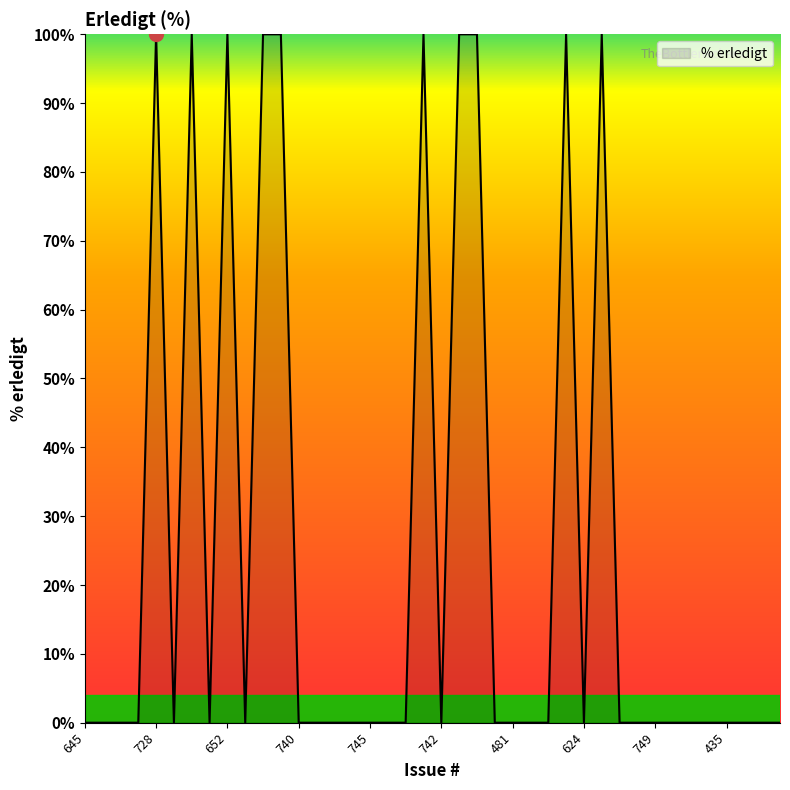

Reading left to right, extract all data points from this chart.

0	0	0	0	100	0	100	0	100	0	100	100	0	0	0	0	0	0	0	100	0	100	100	0	0	0	0	100	0	100	0	0	0	0	0	0	0	0	0	0